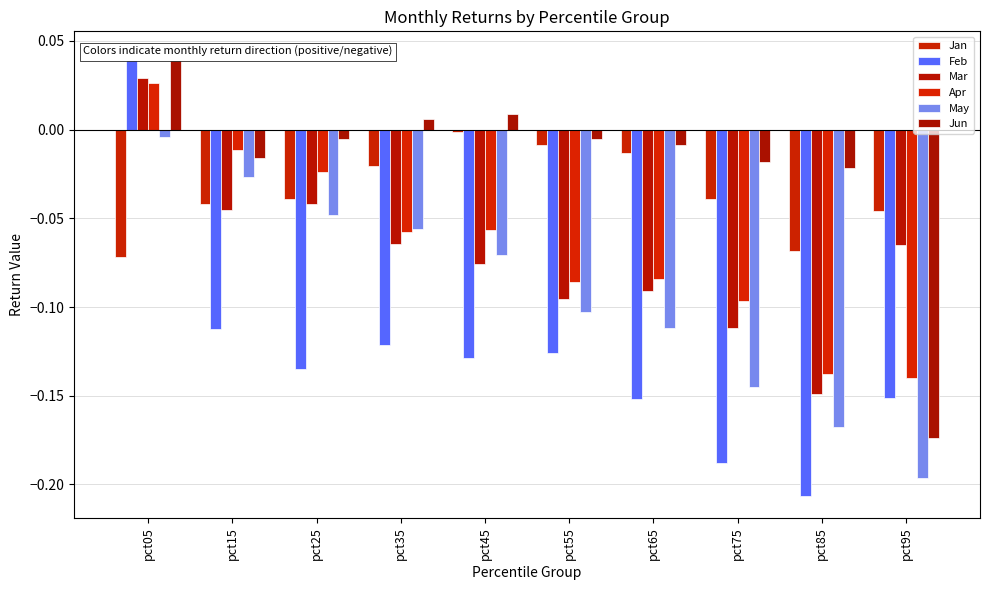

What is the sum of the Jan values at pct75 and pct25?

-0.1